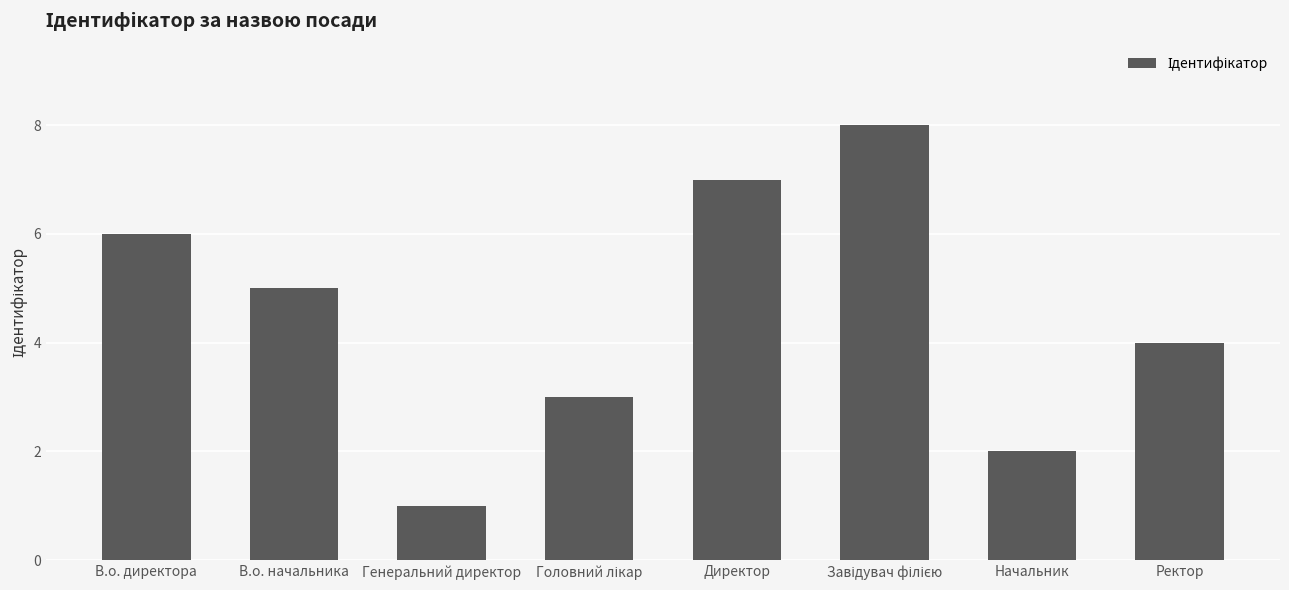

What is the ratio of the value at В.о. директора to the value at Генеральний директор?

6.0